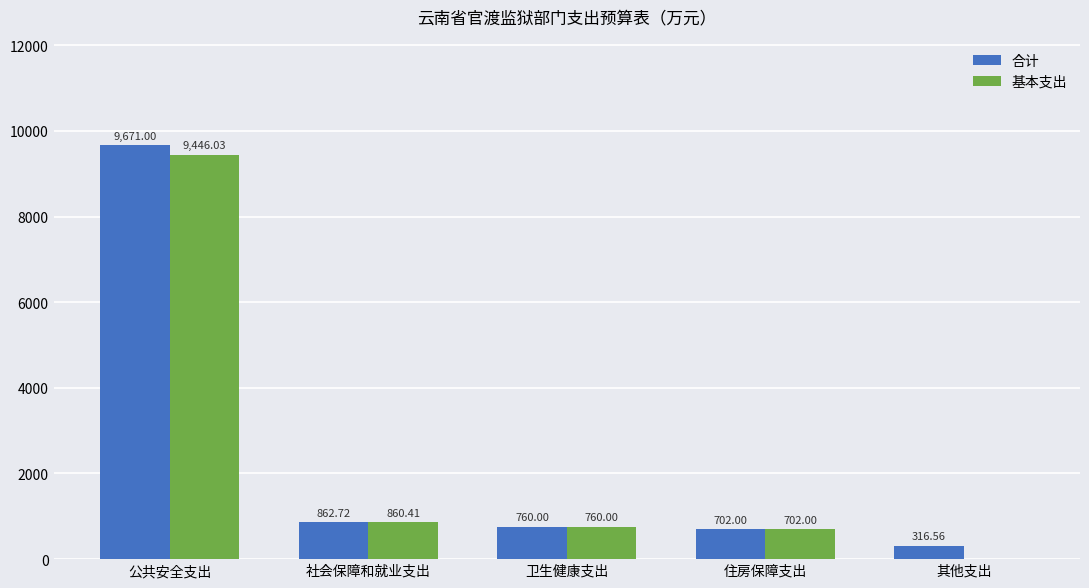

Is the value of 基本支出 at 住房保障支出 greater than the value of 合计 at 其他支出?

Yes